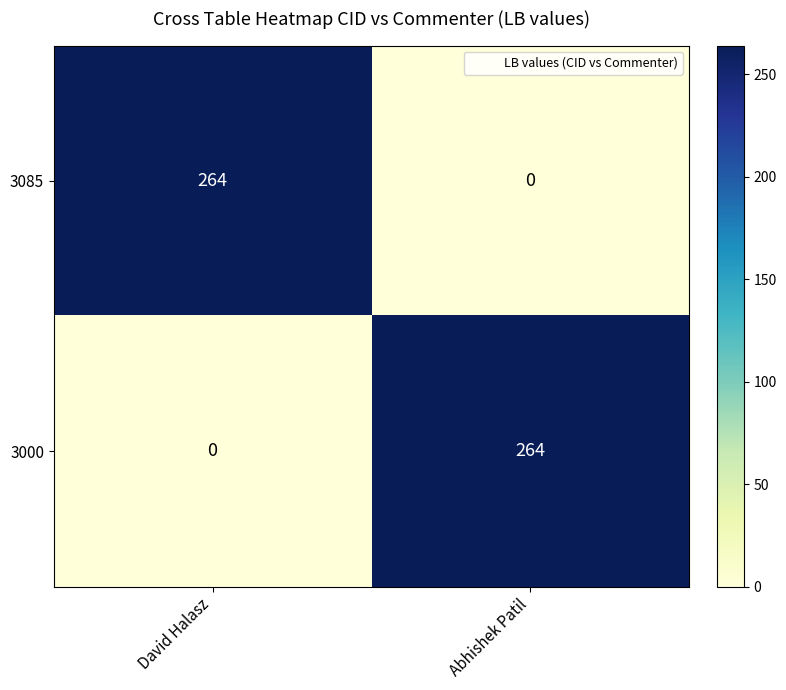

At which label does 3000 reach its minimum?

David Halasz